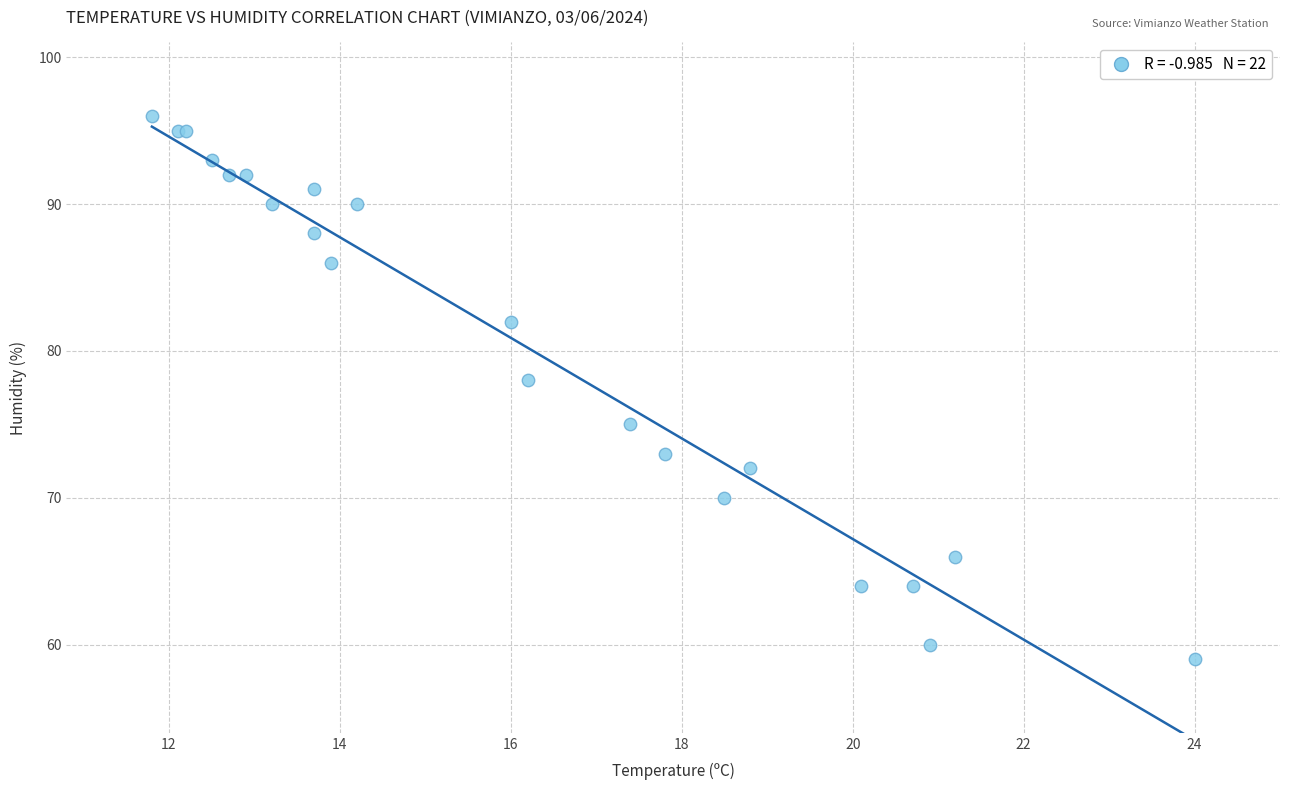

What Y value in the scatter plot is closest to 77?

78